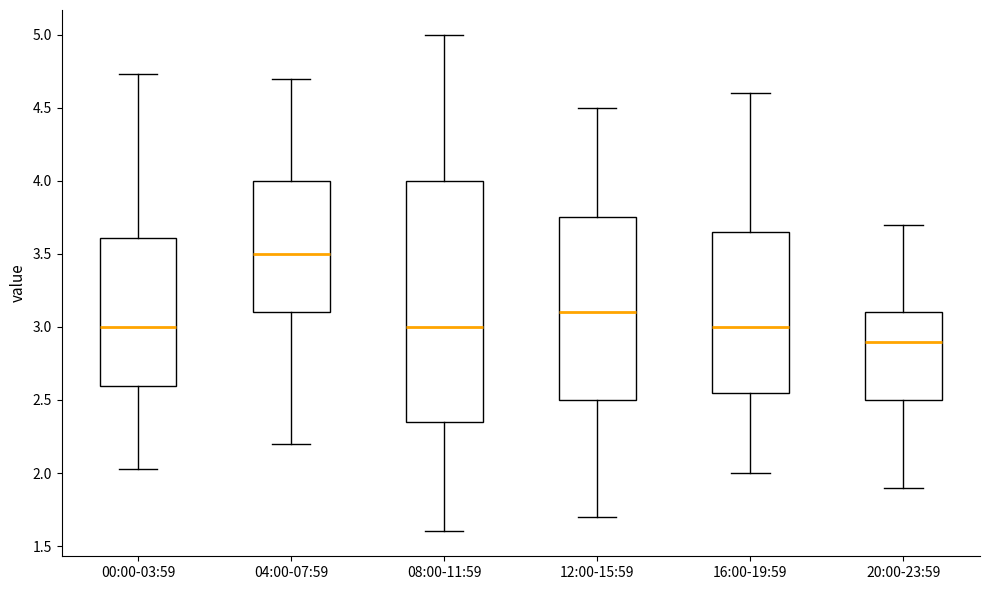

Reading left to right, read every box against the y-axis: the position of its median line, the range the box covers, and the ends of its whiskers. The values are not printed on the chart, so give them approximately, as read against the axis.

00:00-03:59: median 3.00, box 2.60 to 3.60, whiskers 2.05 to 4.75
04:00-07:59: median 3.50, box 3.10 to 4.00, whiskers 2.20 to 4.70
08:00-11:59: median 3.00, box 2.35 to 4.00, whiskers 1.60 to 5.00
12:00-15:59: median 3.10, box 2.50 to 3.75, whiskers 1.70 to 4.50
16:00-19:59: median 3.00, box 2.55 to 3.65, whiskers 2.00 to 4.60
20:00-23:59: median 2.90, box 2.50 to 3.10, whiskers 1.90 to 3.70